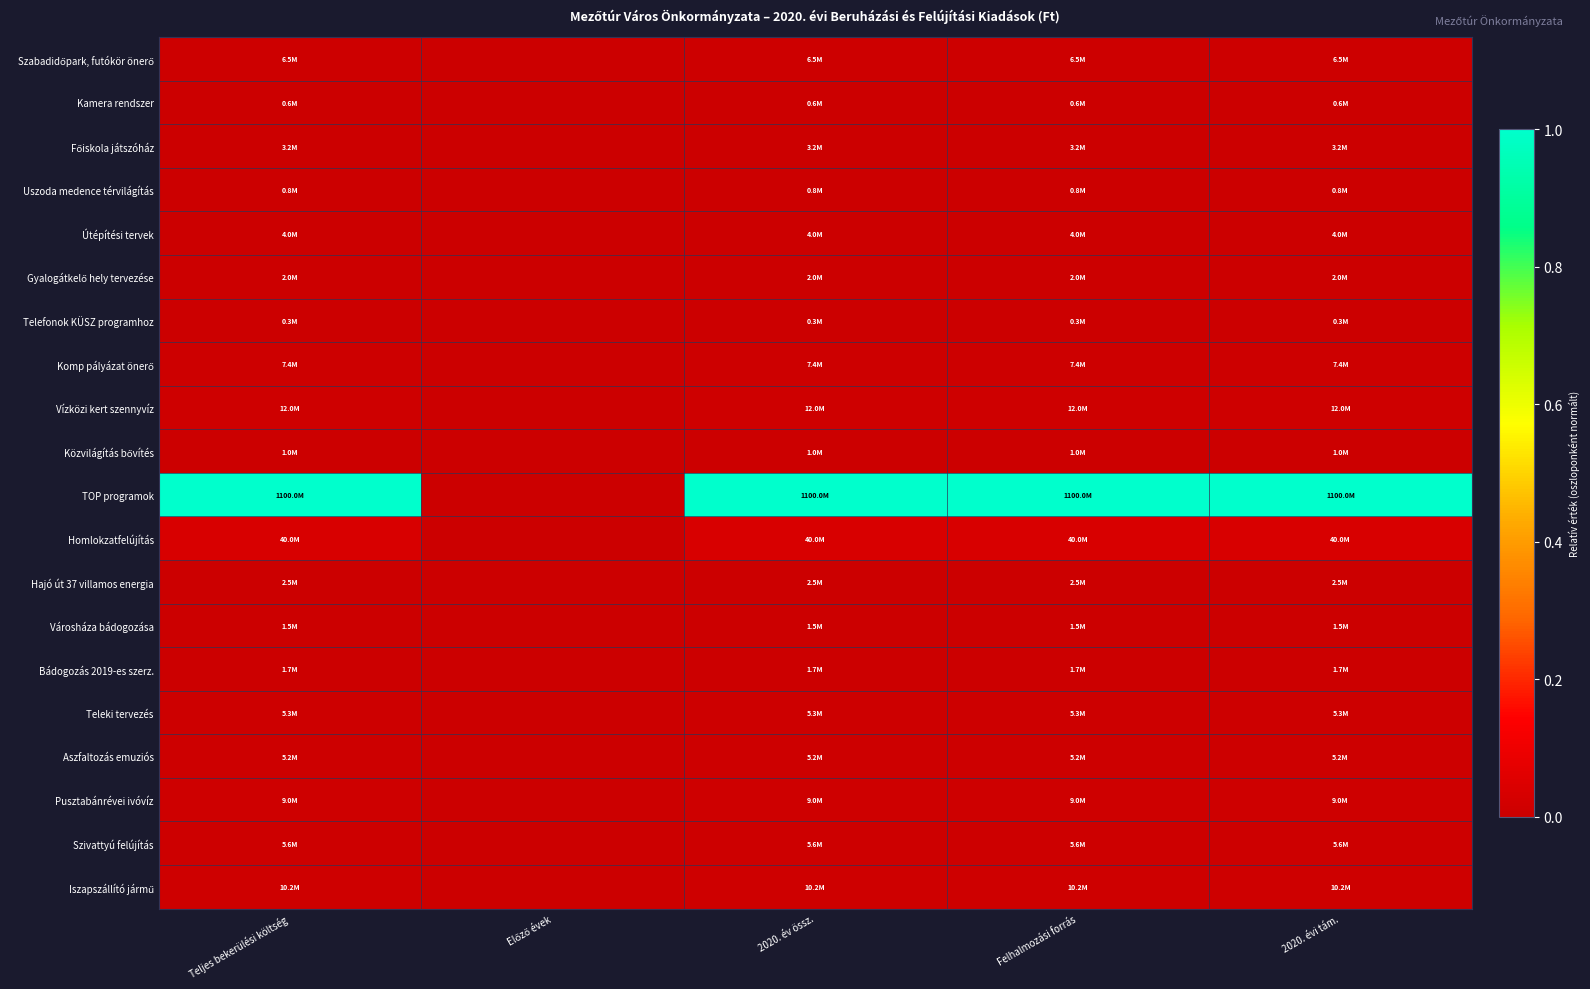

Which series has the widest spread of values?

TOP programok